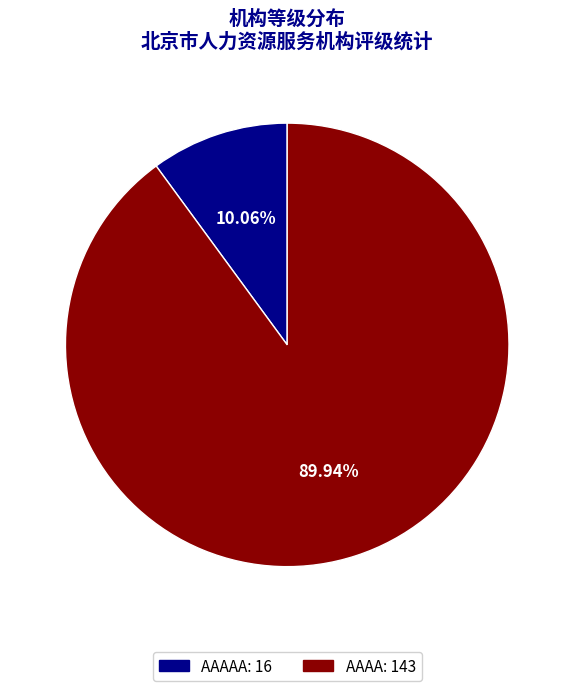

Is there a majority slice in this chart?

Yes